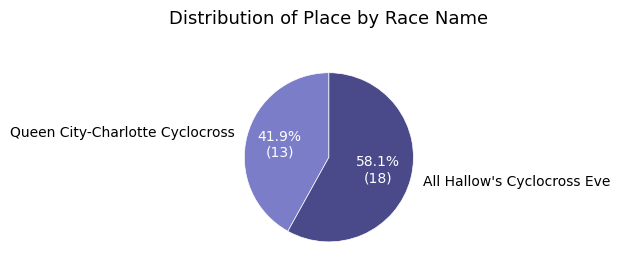

Which category has the smallest portion of the pie?

Queen City-Charlotte Cyclocross